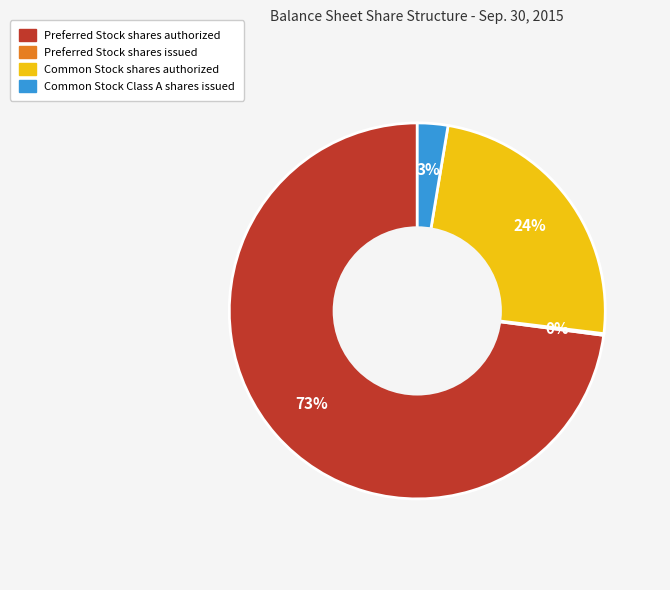

Does Preferred Stock shares authorized account for over 50% of the chart?

Yes